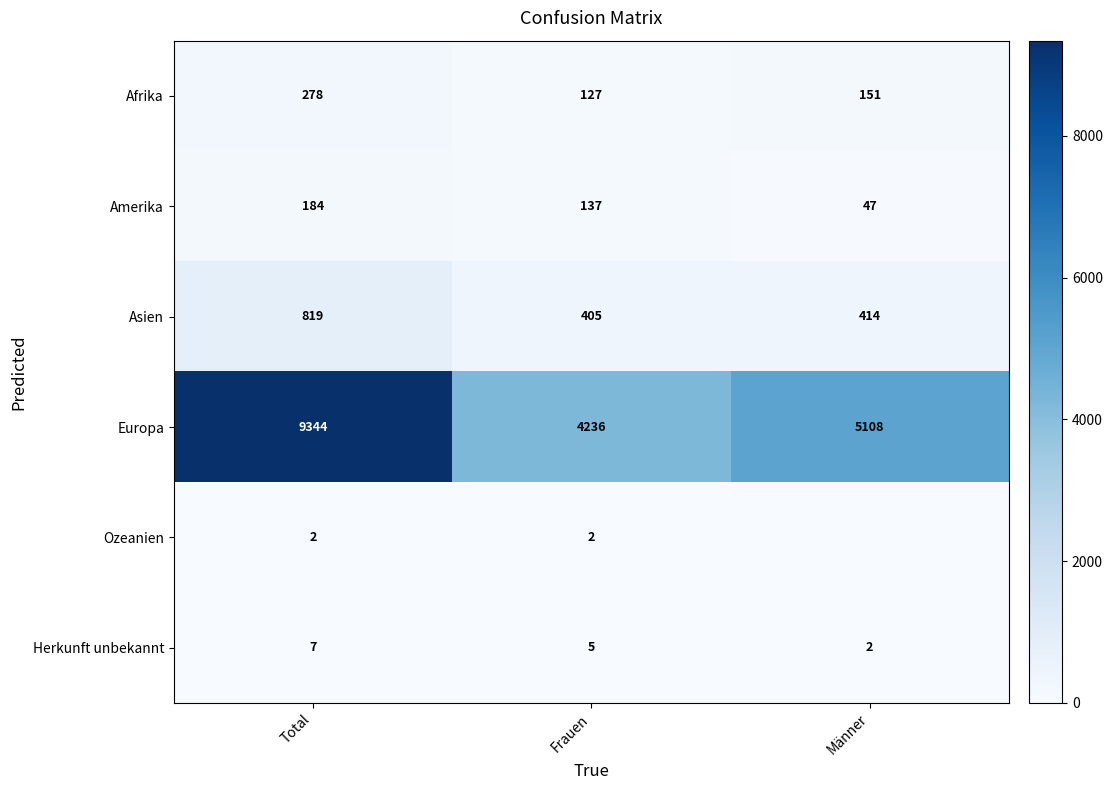

What is the maximum value for Afrika?

278